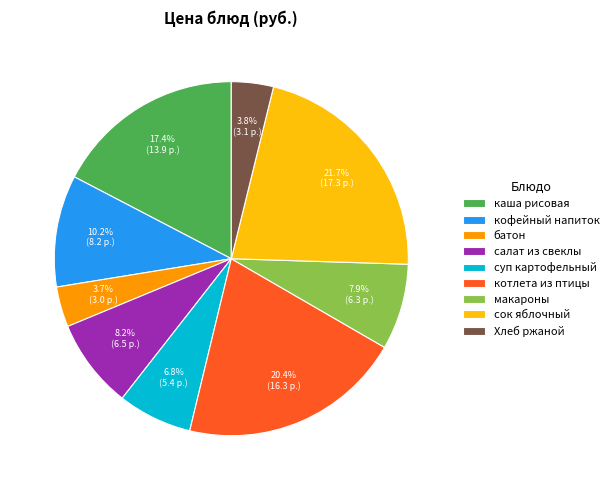

Which has a higher value, котлета из птицы or салат из свеклы?

котлета из птицы